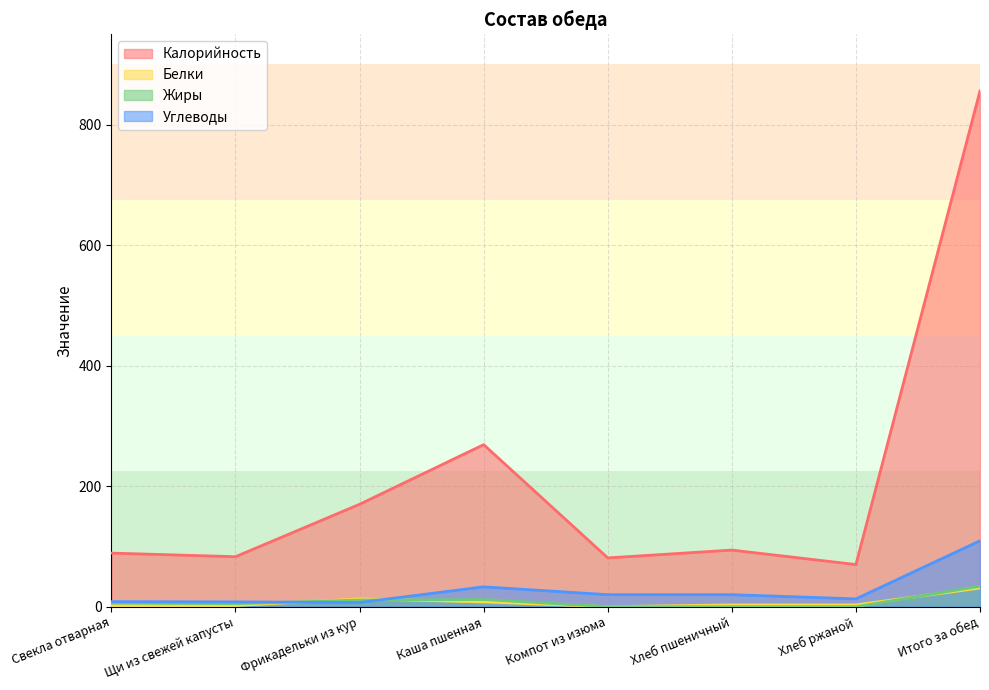

What is the total value across all series at Компот из изюма?

101.0